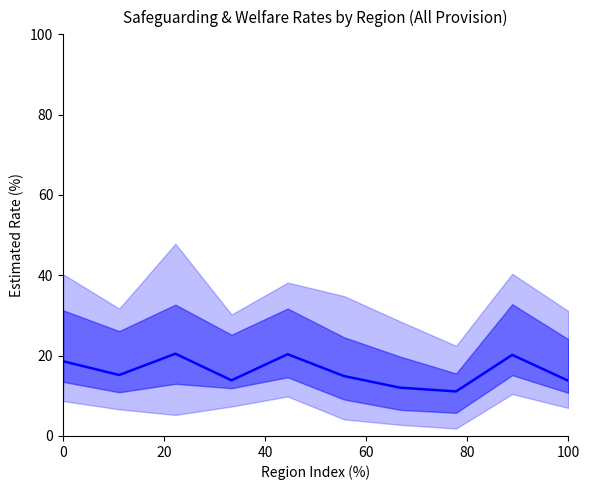

What is the difference between the maximum and minimum values?

9.4